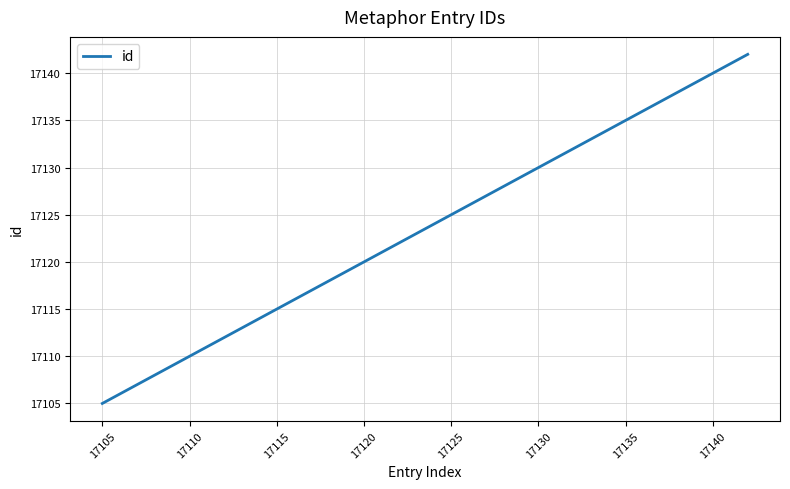

Reading left to right, list all the values displayed in this chart.

17105	17106	17107	17108	17109	17110	17111	17112	17142